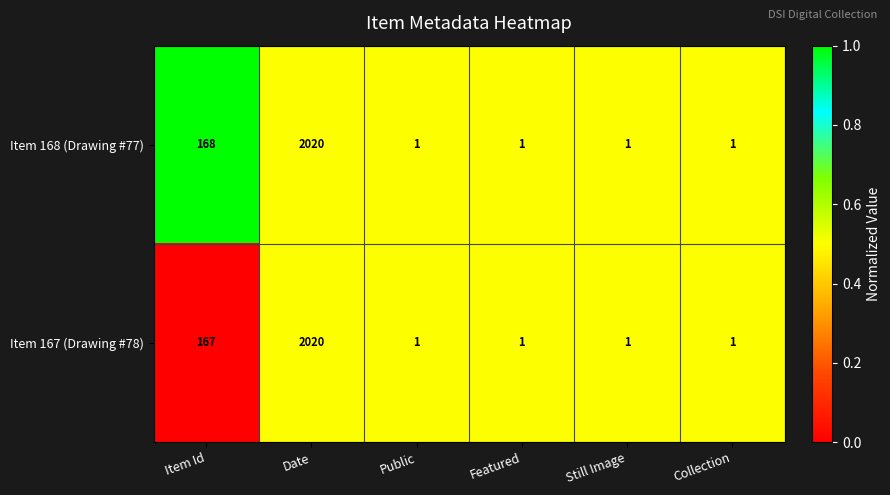

The value of Item 168 (Drawing #77) at Collection is 1. True or false?

True